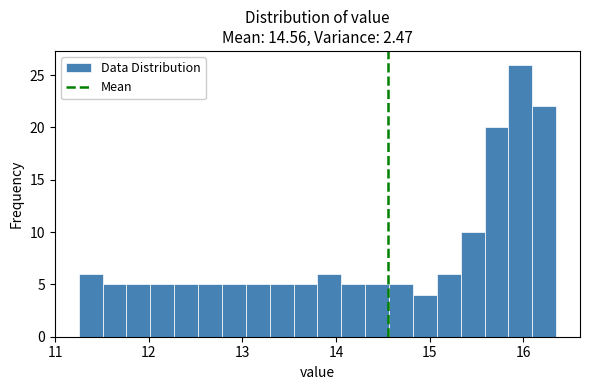

Around what value on the x-axis is the tallest bar? Give the approximate position of its centre, as read against the axis.

16.0